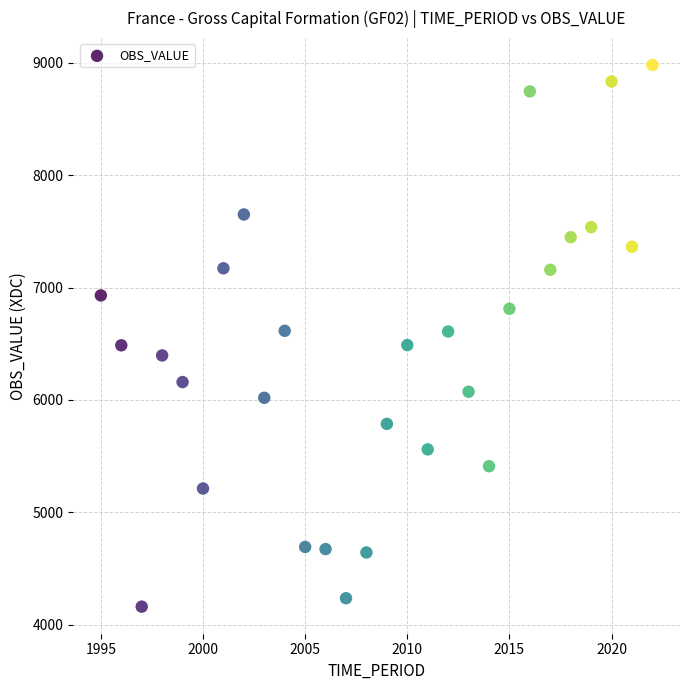

What is the range of Y values (max minus min)?

4819